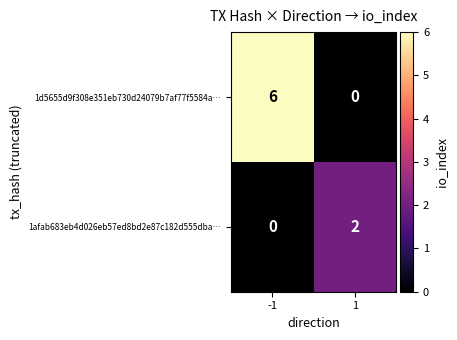

What is the difference between the 1d5655d9f308e351eb730d24079b7af77f5584a… values at 1 and -1?

6